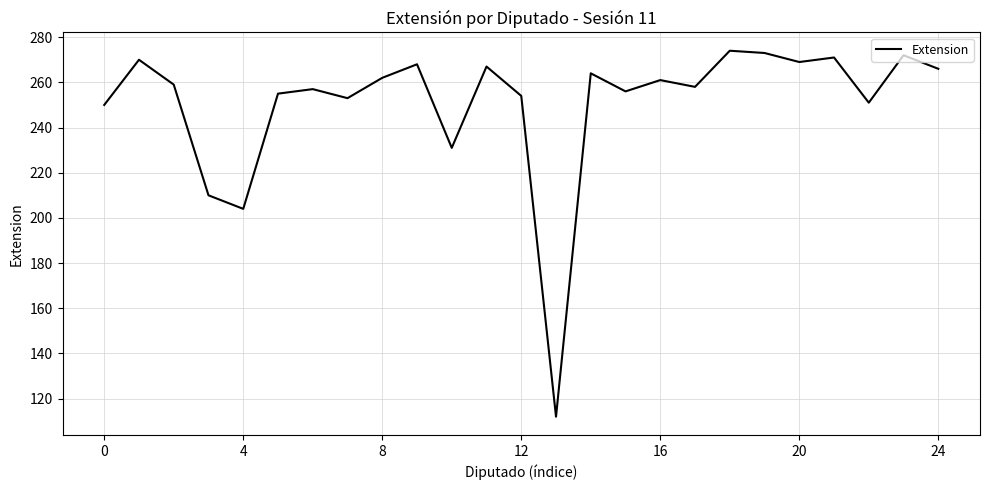

Does the chart have visible grid lines?

Yes